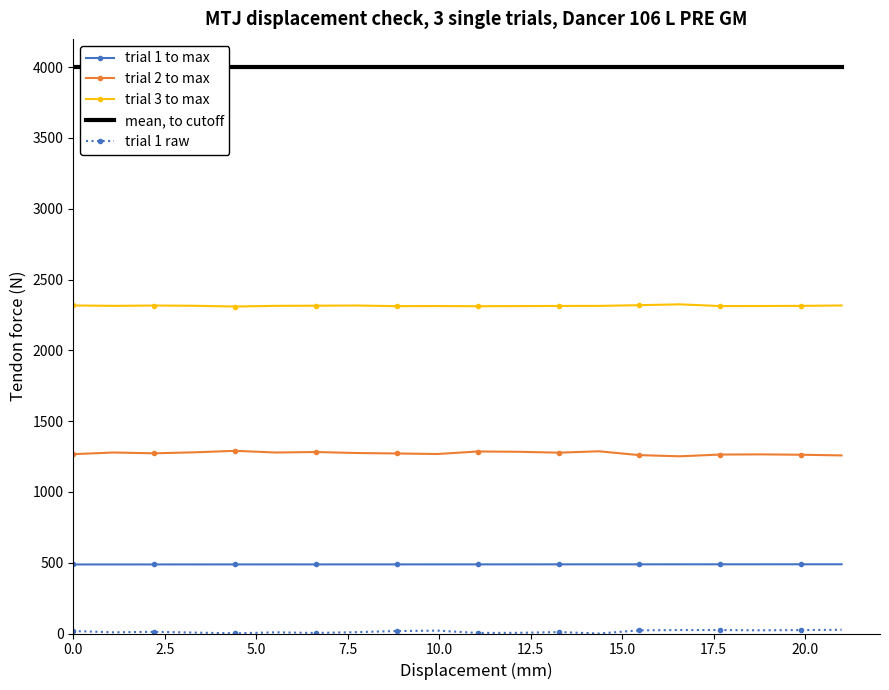

How many series are shown in this chart?

5